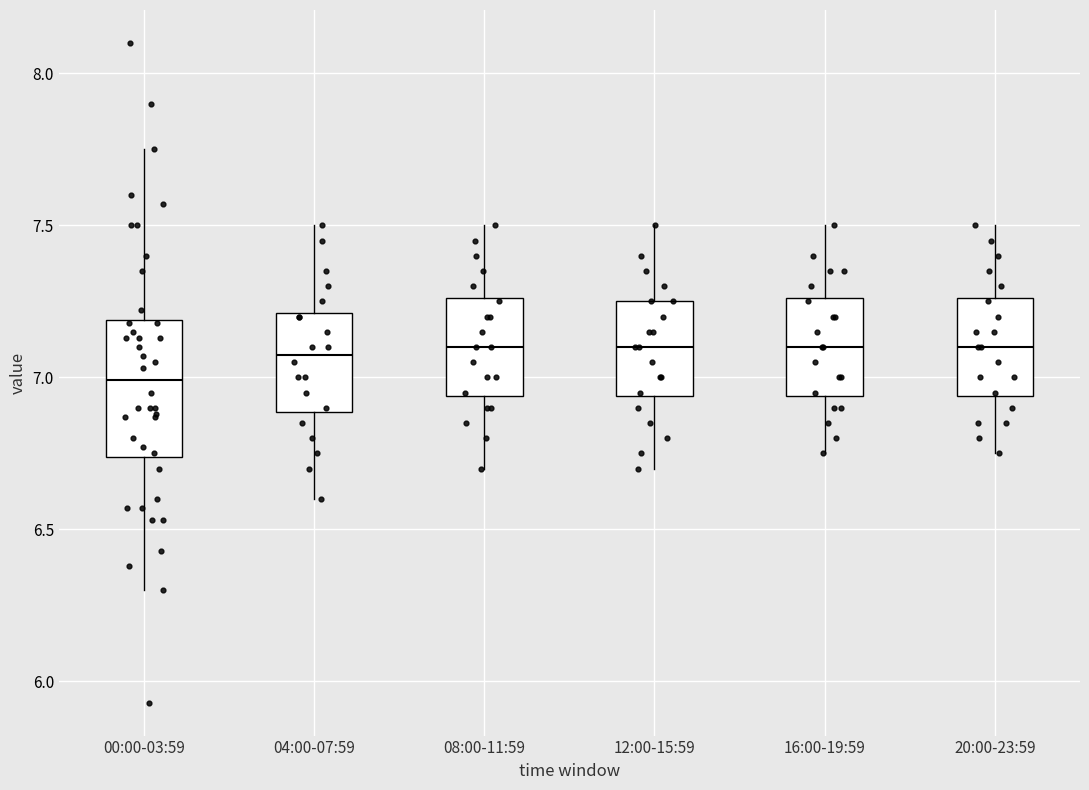

Which box is the tallest, from its lower edge to its upper edge?

00:00-03:59